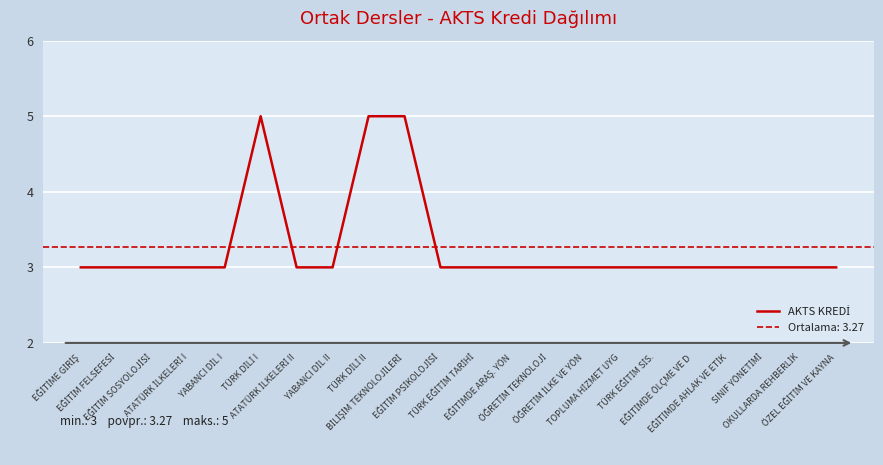

How many interior local peaks (higher than both neighbors) does the data have?

1